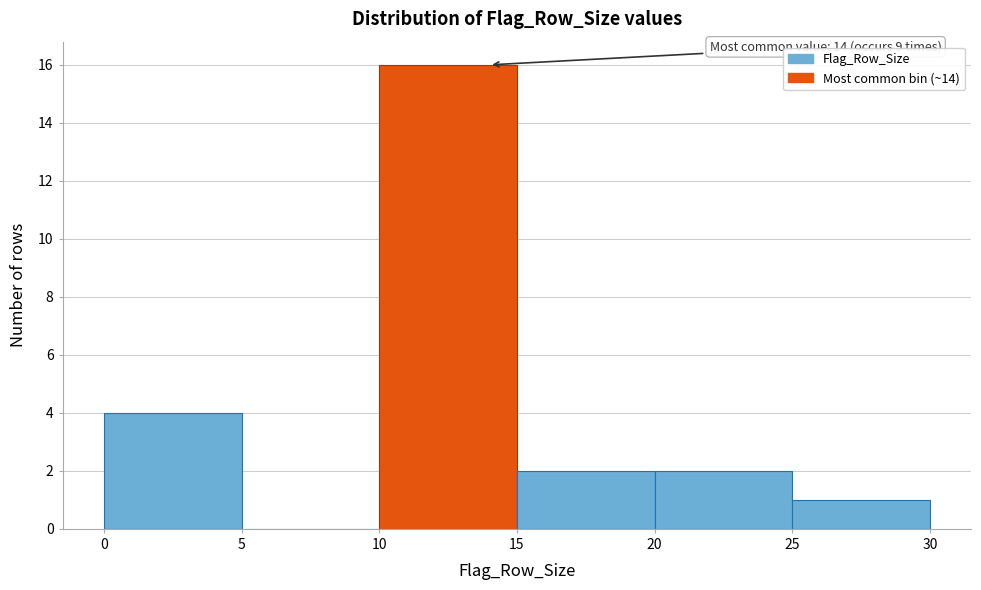

Over which range of the x-axis is the bar tallest?

10 to 15